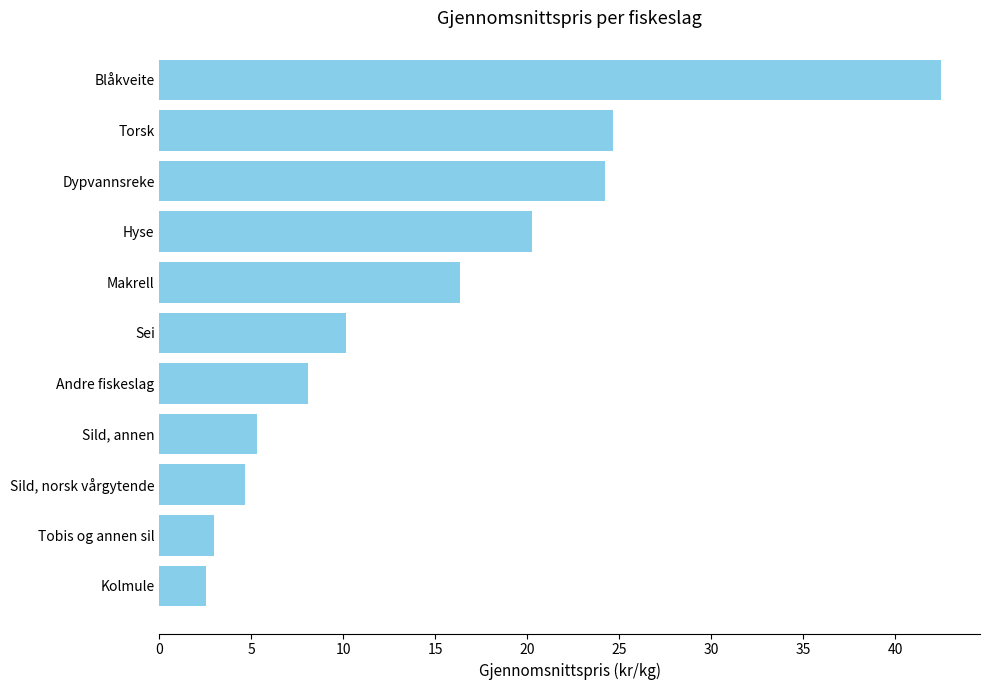

List the labels in order of value, smallest first.

Kolmule, Tobis og annen sil, Sild, norsk vårgytende, Sild, annen, Andre fiskeslag, Sei, Makrell, Hyse, Dypvannsreke, Torsk, Blåkveite